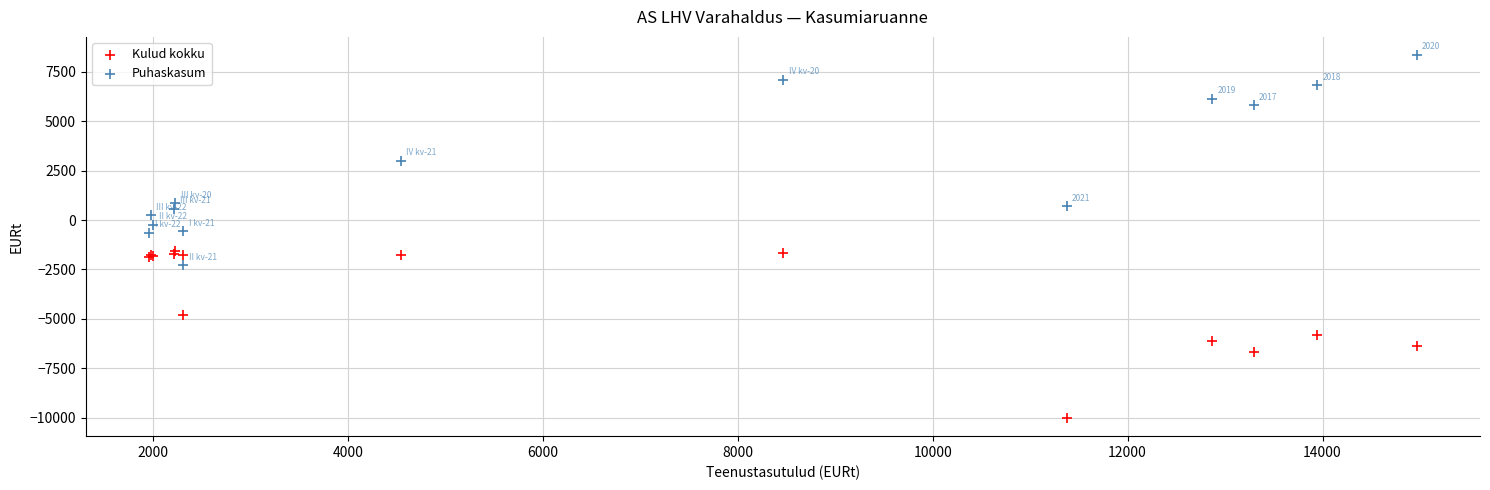

Which series reaches the maximum Y coordinate?

Puhaskasum